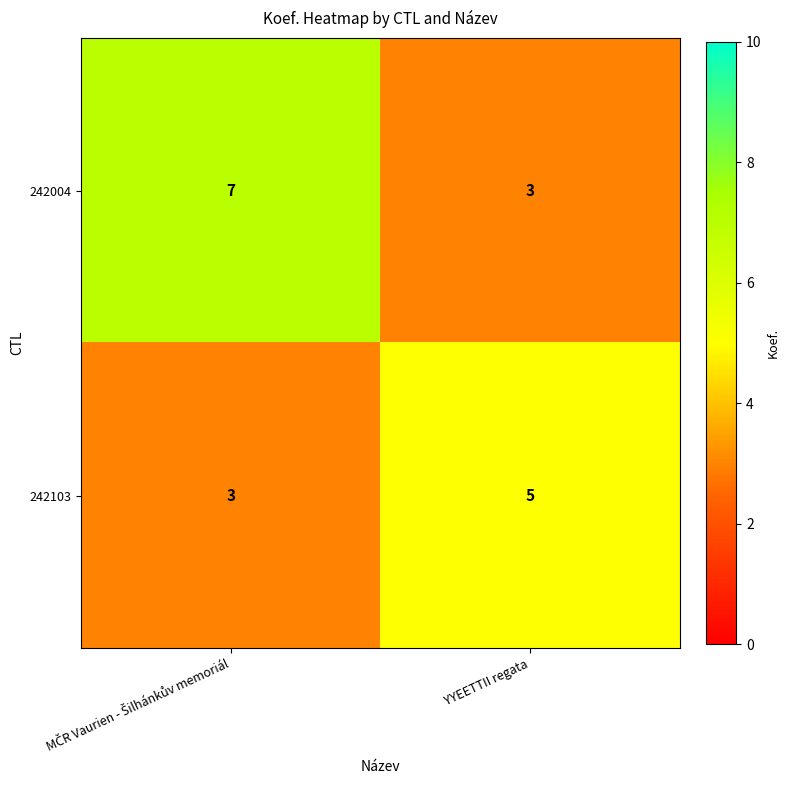

Which series has the widest spread of values?

242004